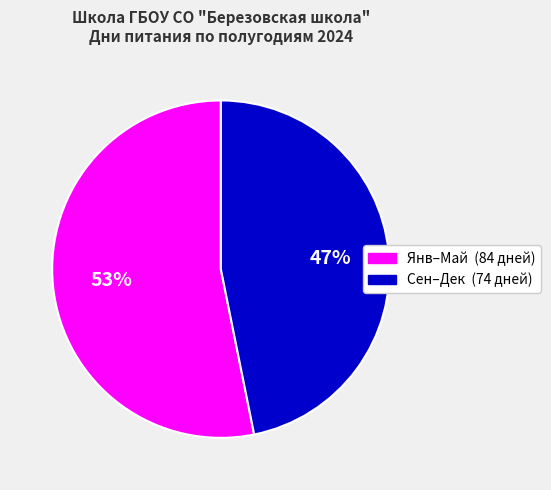

To the nearest percent, what is the difference between the largest and smallest slice percentages?

6%